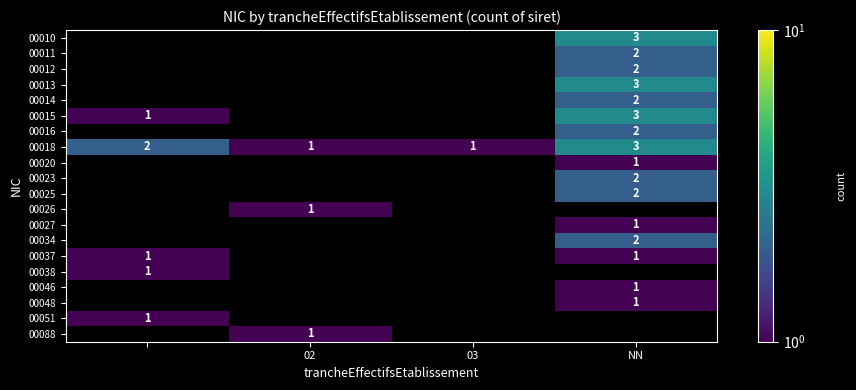

How many categories are shown in the chart?

4